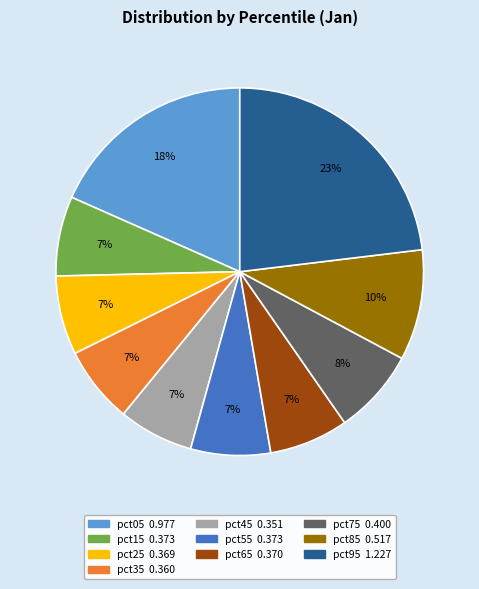

Which category has the biggest portion of the pie?

pct95